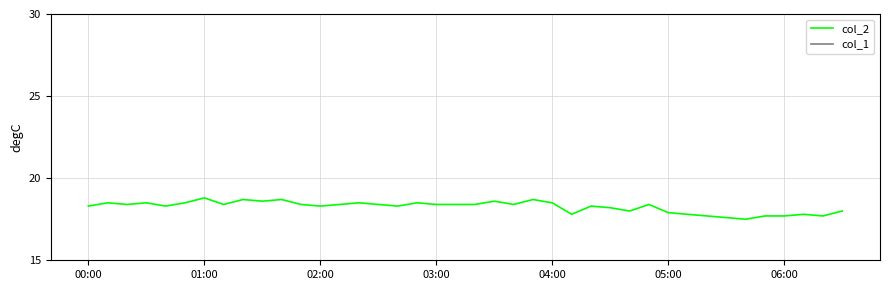

Which series has the widest spread of values?

col_2